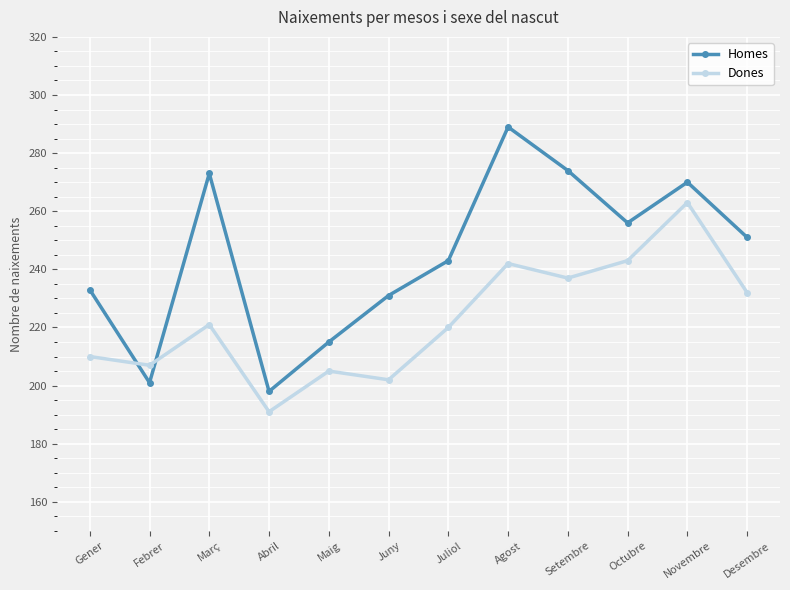

Is it true that Dones equals 220 at Juliol?

True